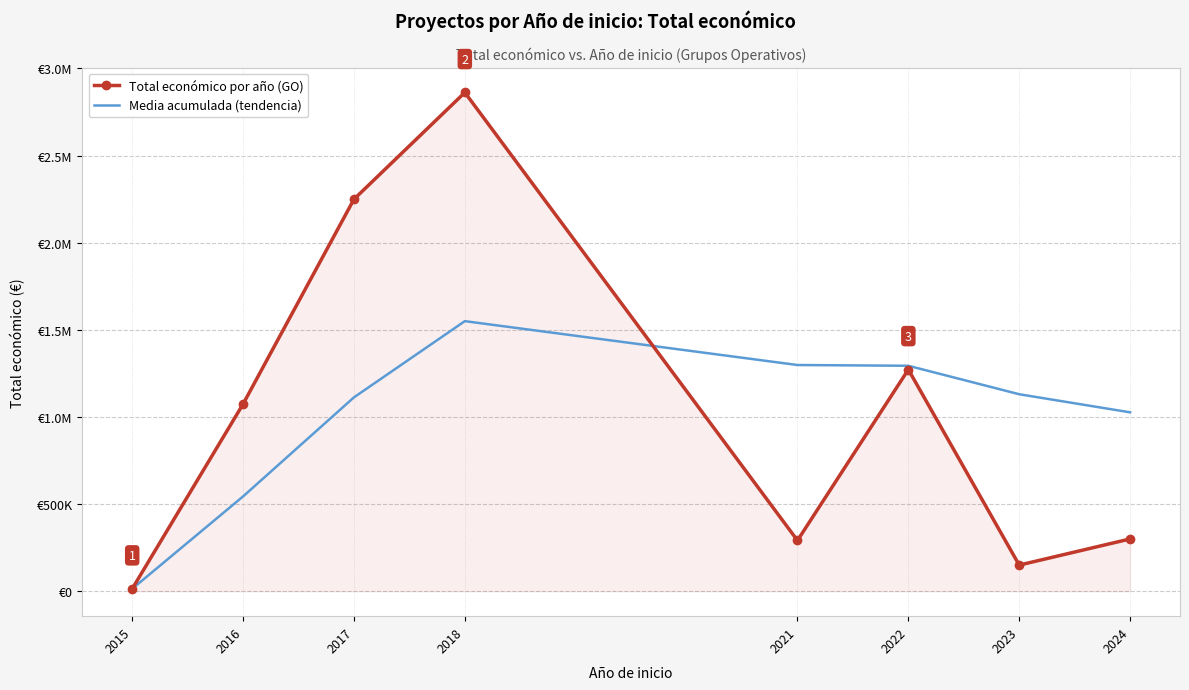

What are all the series names shown in the legend?

Total económico por año (GO), Media acumulada (tendencia)